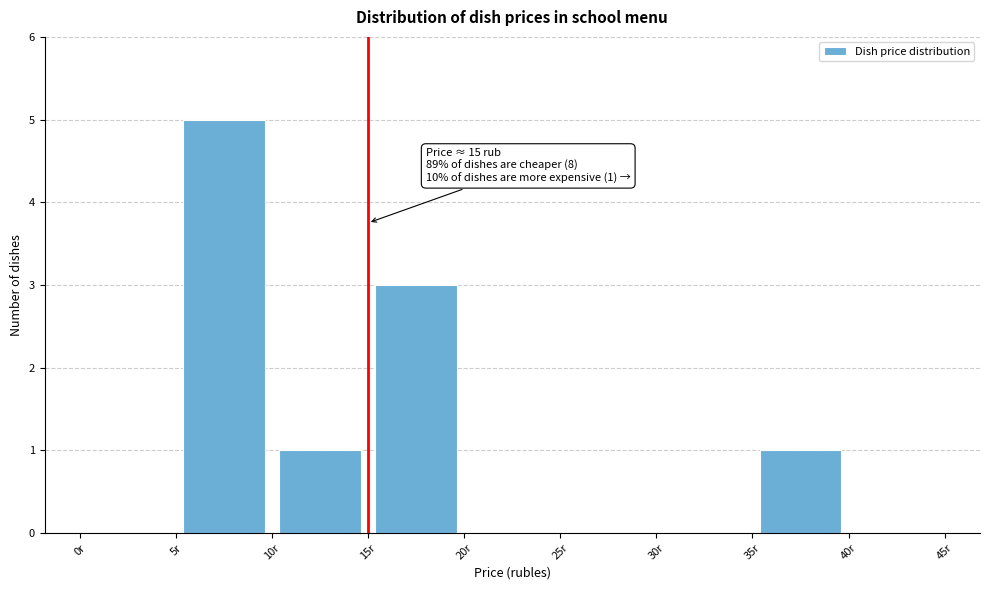

Which range on the x-axis has the tallest bar?

5 to 10